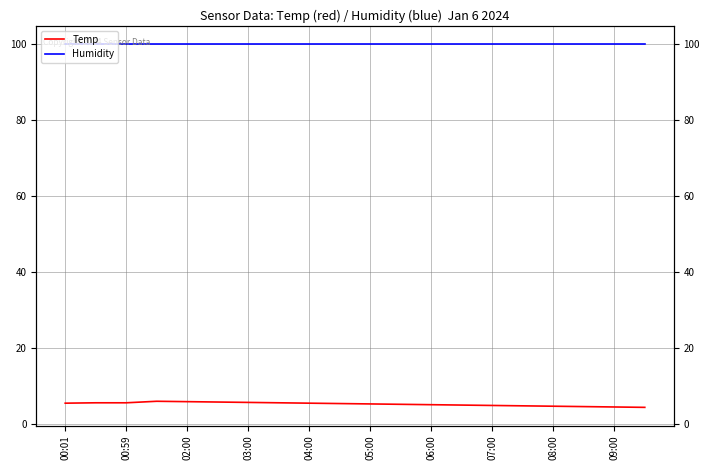

True or false: Temp and Humidity cross at least once.

False